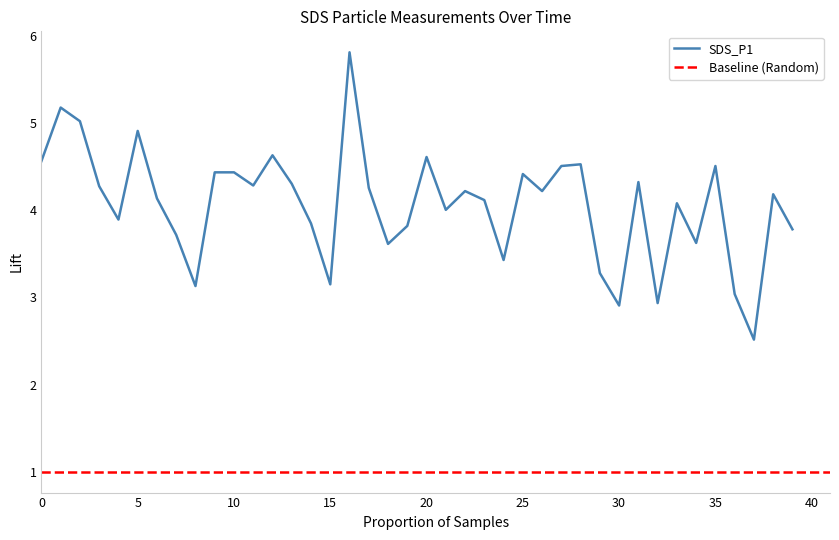

True or false: the data has more than 1 interior local peaks.

True